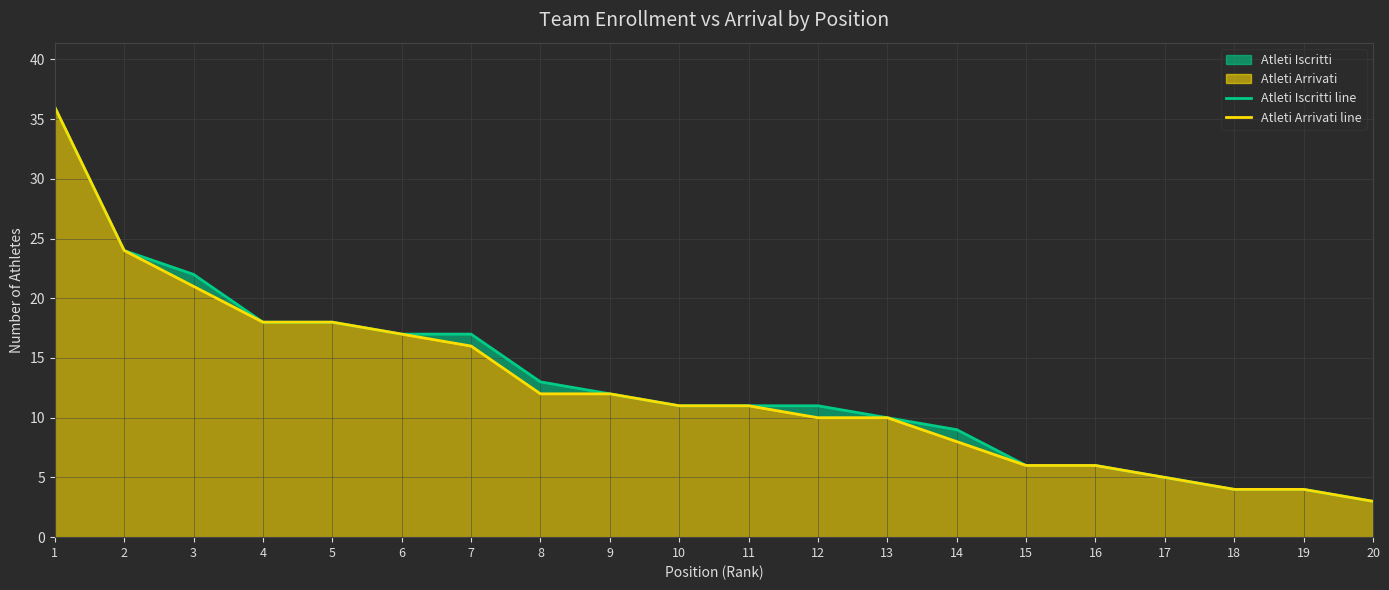

Is the value of Atleti Iscritti line at 2 greater than the value of Atleti Arrivati line at 15?

Yes